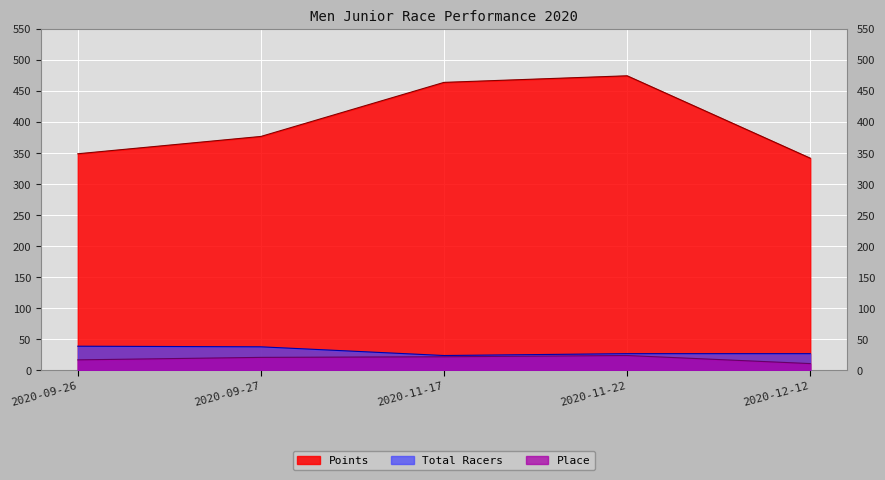

What is the sum of the Points values at 2020-12-12 and 2020-11-17?

805.7